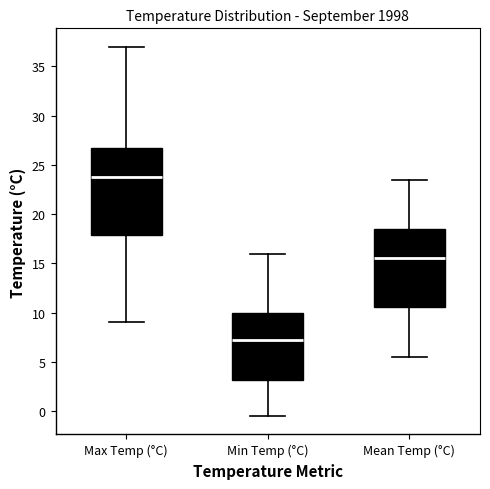

Reading left to right, read every box against the y-axis: the position of its median line, the range the box covers, and the ends of its whiskers. The values are not printed on the chart, so give them approximately, as read against the axis.

Max Temp (°C): median 24.0, box 18.0 to 27.0, whiskers 9.0 to 37.0
Min Temp (°C): median 7.5, box 3.0 to 10.0, whiskers -0.5 to 16.0
Mean Temp (°C): median 15.5, box 10.5 to 18.5, whiskers 5.5 to 23.5